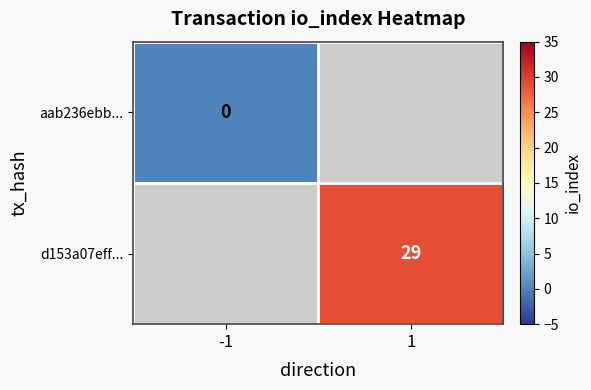

The value of d153a07eff... at 1 is 39. True or false?

False